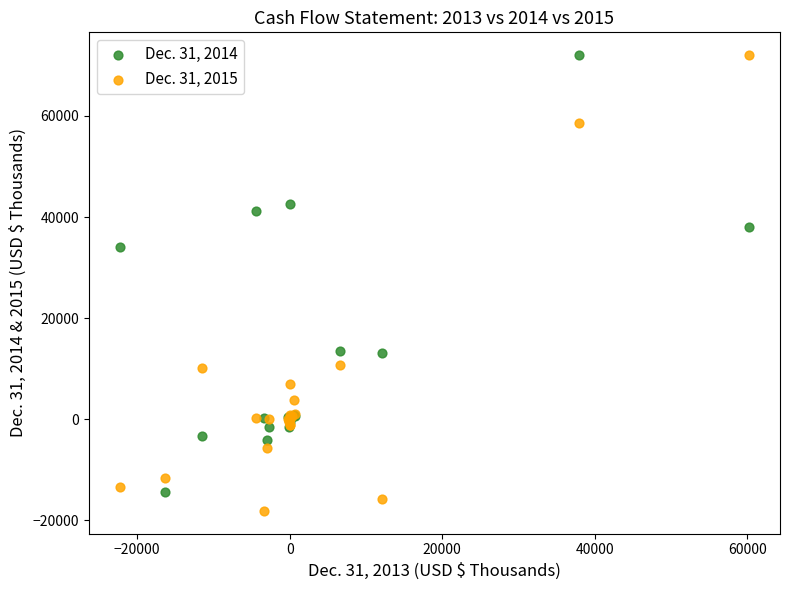

What are all the series names shown in the legend?

Dec. 31, 2014, Dec. 31, 2015